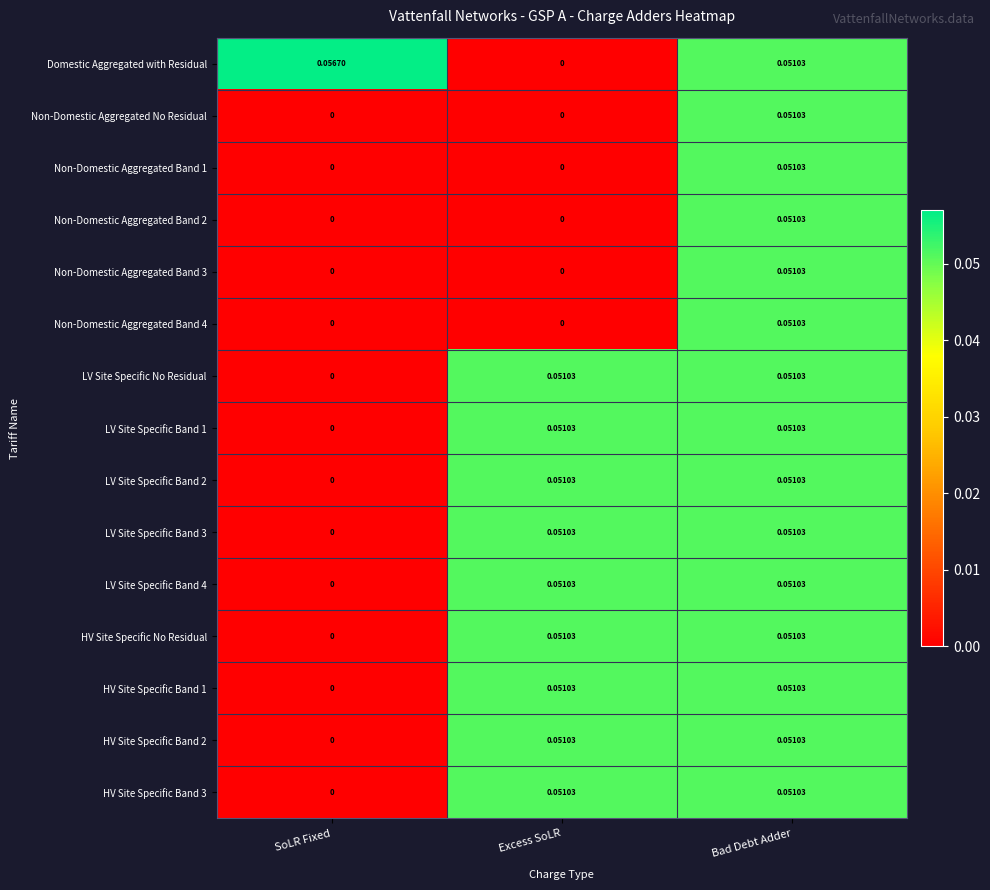

Count the number of data series in this chart.

15